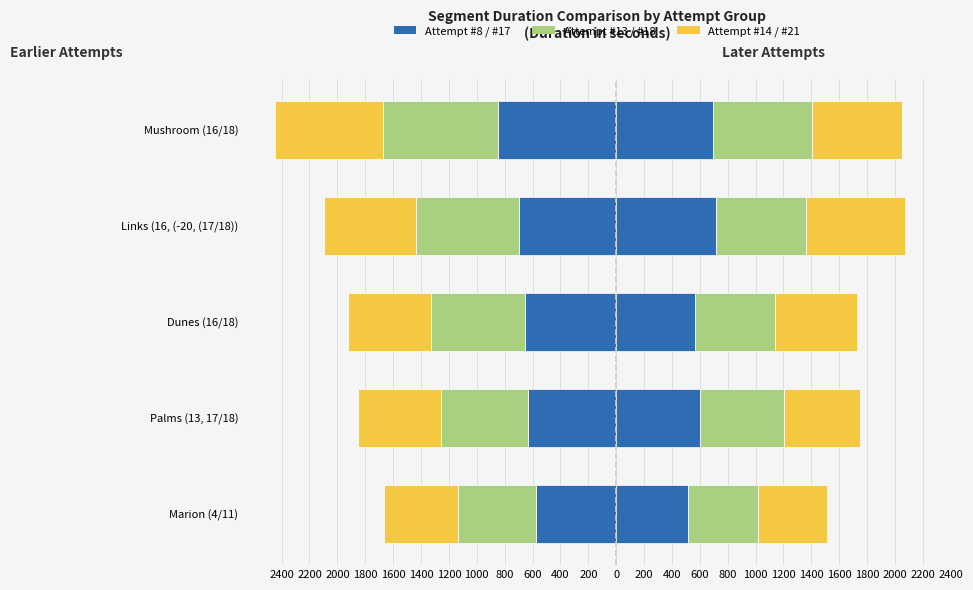

What is the highest value of the Attempt 8 series?

-577.8